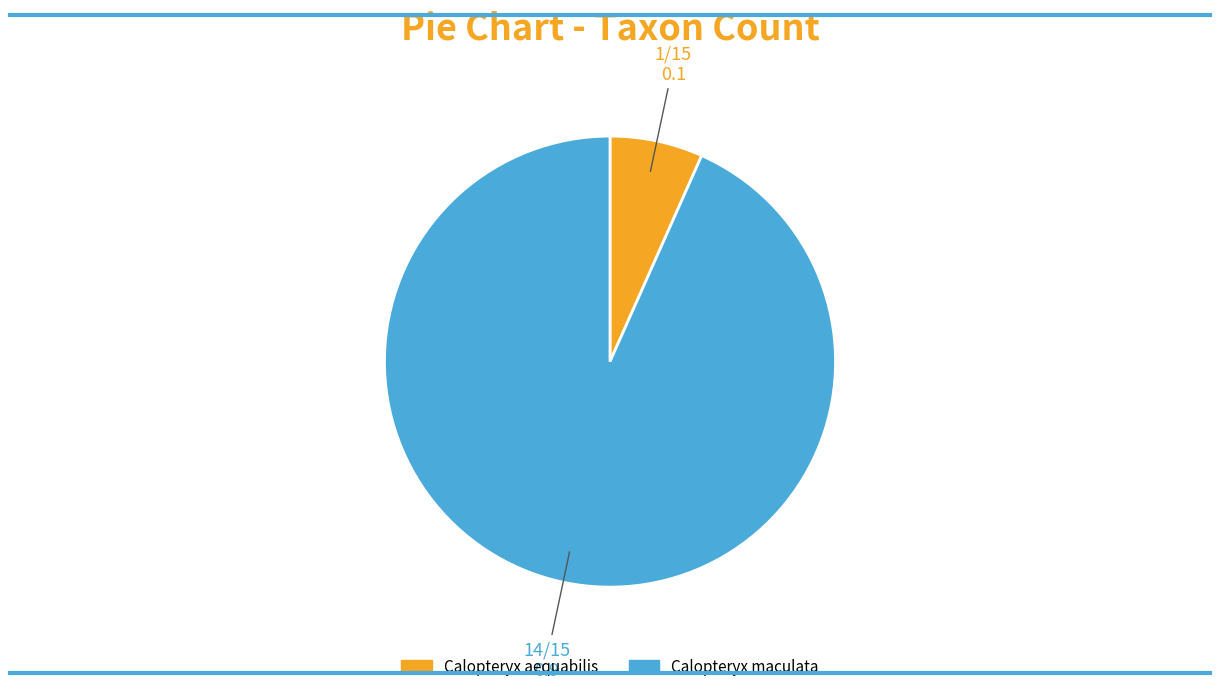

Is it true that Calopteryx aequabilis is 1% of the pie?

False